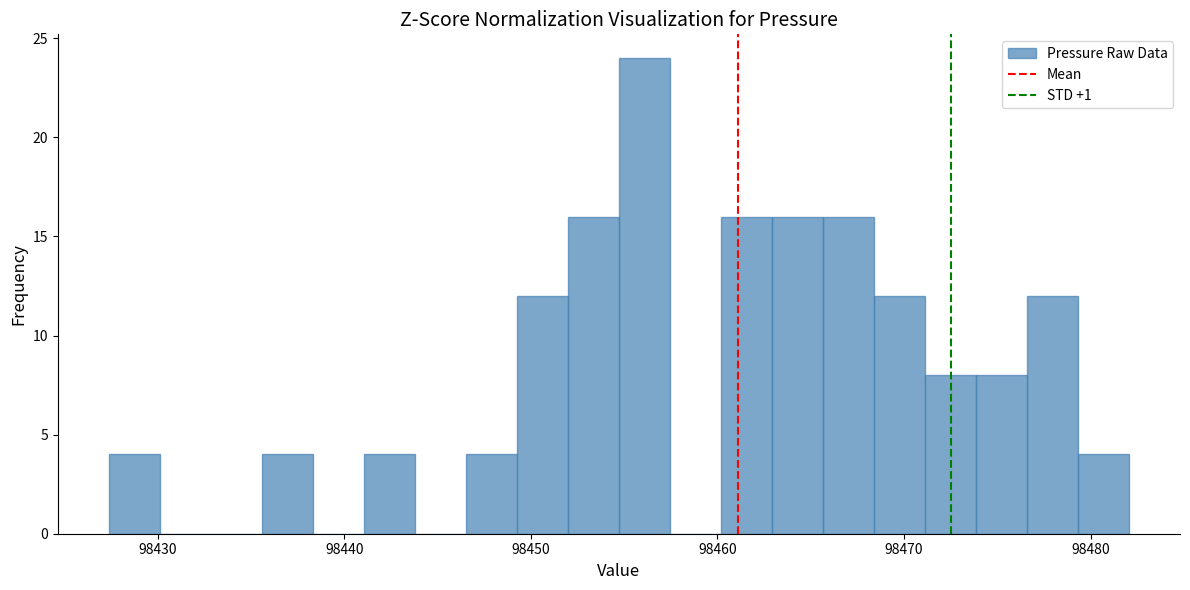

Read against the x-axis, roughly where is the centre of the tallest bar?

98456